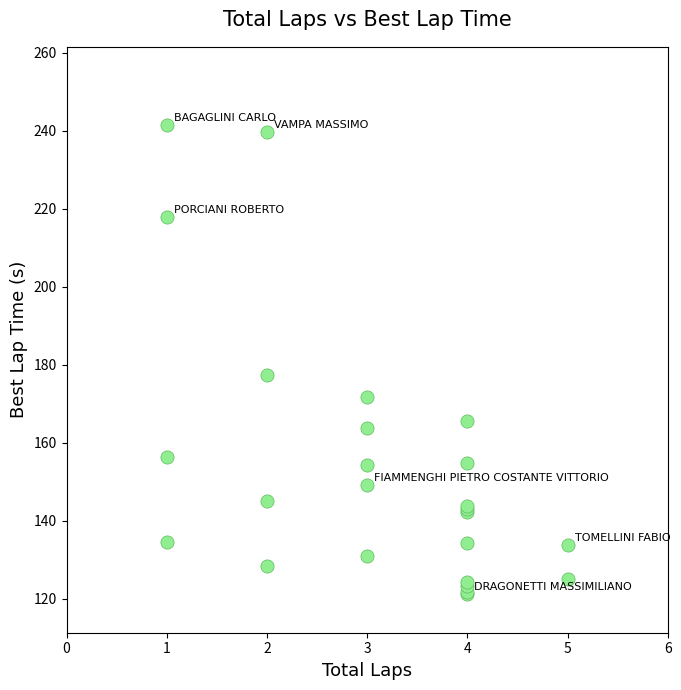

What Y value in the scatter plot is closest to 181?

177.4